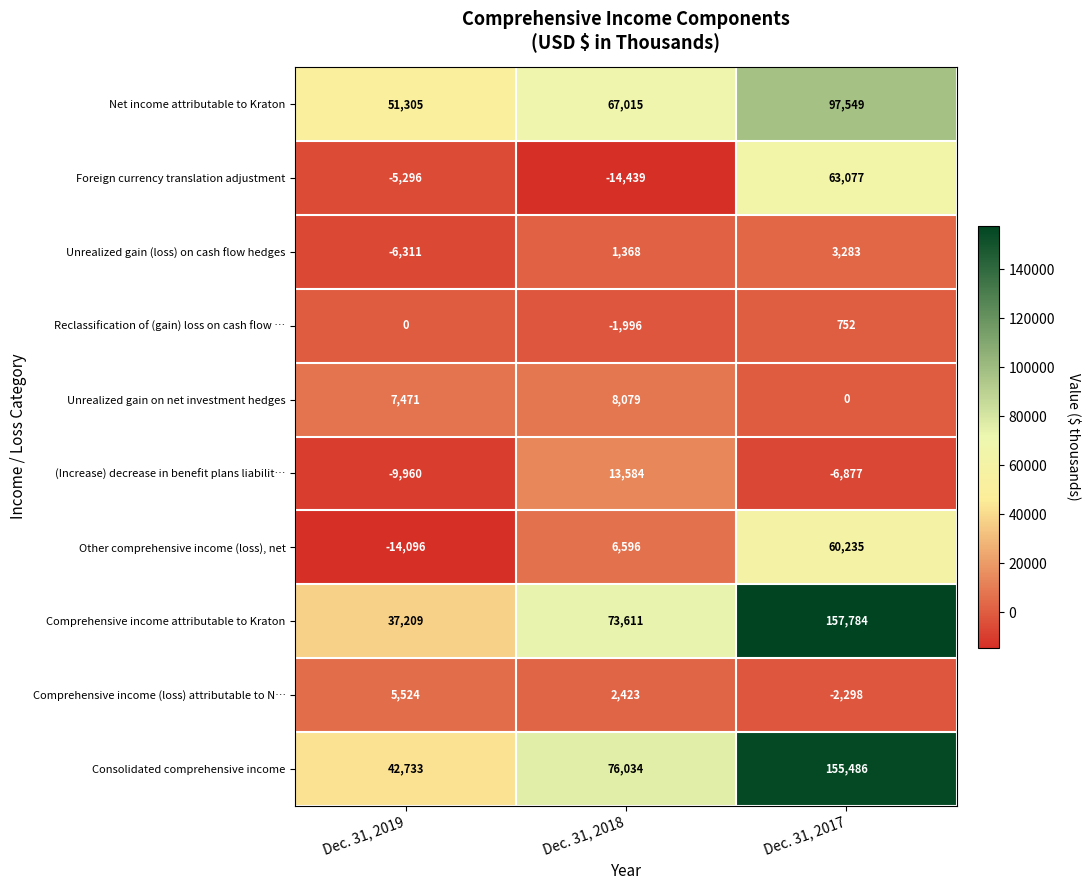

Reading left to right, transcribe all the data shown in this chart.

Net income attributable to Kraton: 51305	67015	97549
Foreign currency translation adjustment: -5296	-14439	63077
Unrealized gain (loss) on cash flow hedges: -6311	1368	3283
Reclassification of (gain) loss on cash flow …: 0	-1996	752
Unrealized gain on net investment hedges: 7471	8079	0
(Increase) decrease in benefit plans liabilit…: -9960	13584	-6877
Other comprehensive income (loss), net: -14096	6596	60235
Comprehensive income attributable to Kraton: 37209	73611	157784
Comprehensive income (loss) attributable to N…: 5524	2423	-2298
Consolidated comprehensive income: 42733	76034	155486